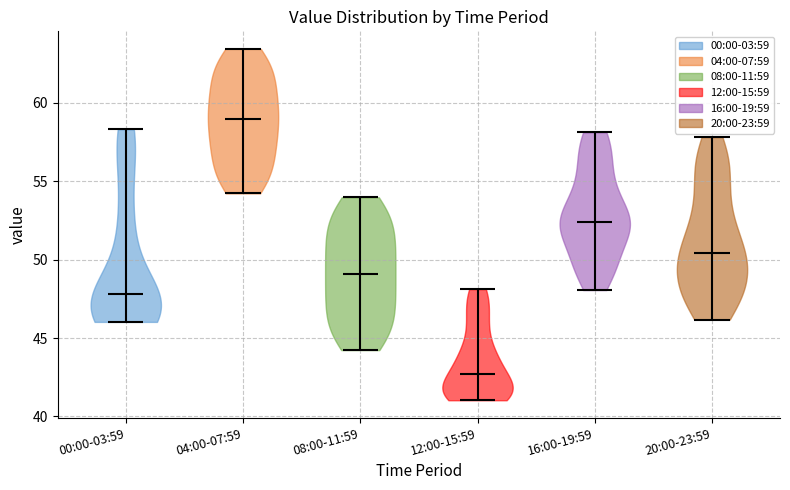

Reading left to right, read every violin against the y-axis: where its median line is, and the lowest and highest points it reaches. The values are not printed on the chart, so give them approximately, as read against the axis.

00:00-03:59: median line 48.0, lowest point 46.0, highest point 58.5
04:00-07:59: median line 59.0, lowest point 54.0, highest point 63.5
08:00-11:59: median line 49.0, lowest point 44.0, highest point 54.0
12:00-15:59: median line 42.5, lowest point 41.0, highest point 48.0
16:00-19:59: median line 52.5, lowest point 48.0, highest point 58.0
20:00-23:59: median line 50.5, lowest point 46.0, highest point 58.0